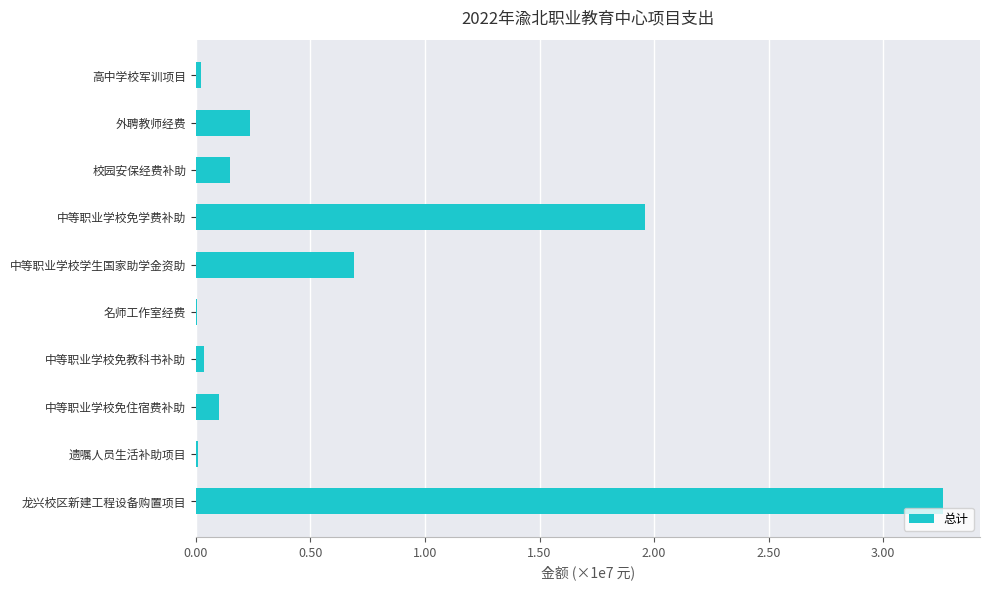

How many data points are above 1500000?

4